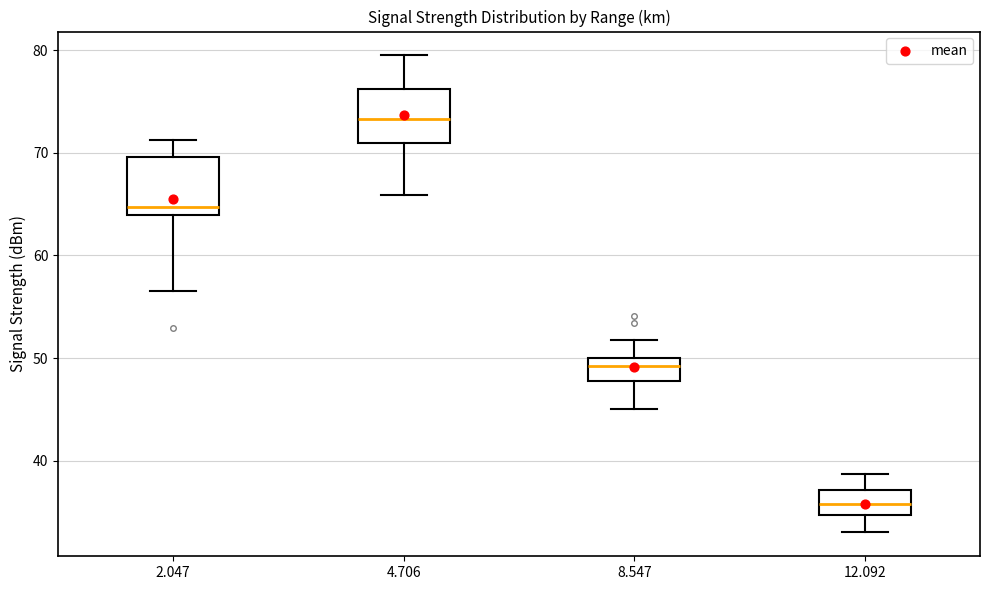

Reading left to right, read every box against the y-axis: the position of its median line, the range the box covers, and the ends of its whiskers. The values are not printed on the chart, so give them approximately, as read against the axis.

2.047: median 65, box 64 to 70, whiskers 57 to 71
4.706: median 73, box 71 to 76, whiskers 66 to 80
8.547: median 49, box 48 to 50, whiskers 45 to 52
12.092: median 36, box 35 to 37, whiskers 33 to 39